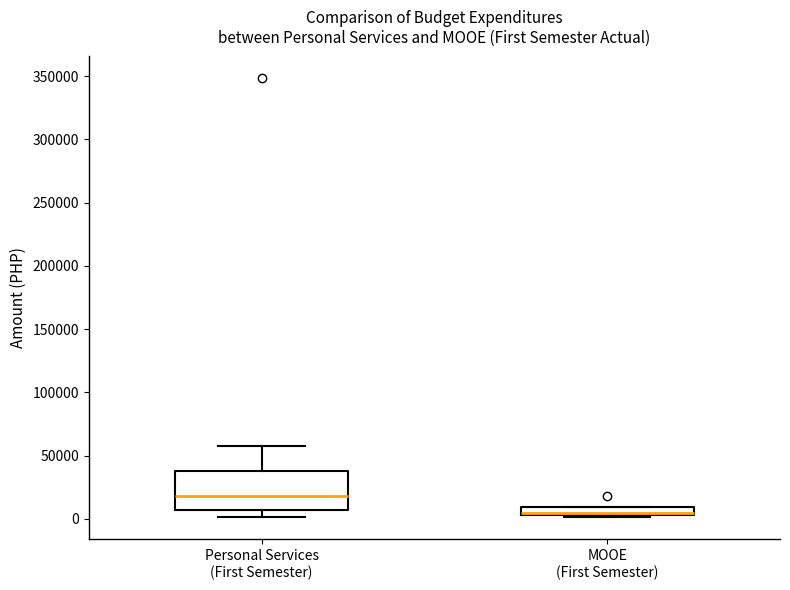

Comparing the boxes themselves (not the whiskers), which one is the tallest?

Personal Services (First Semester)